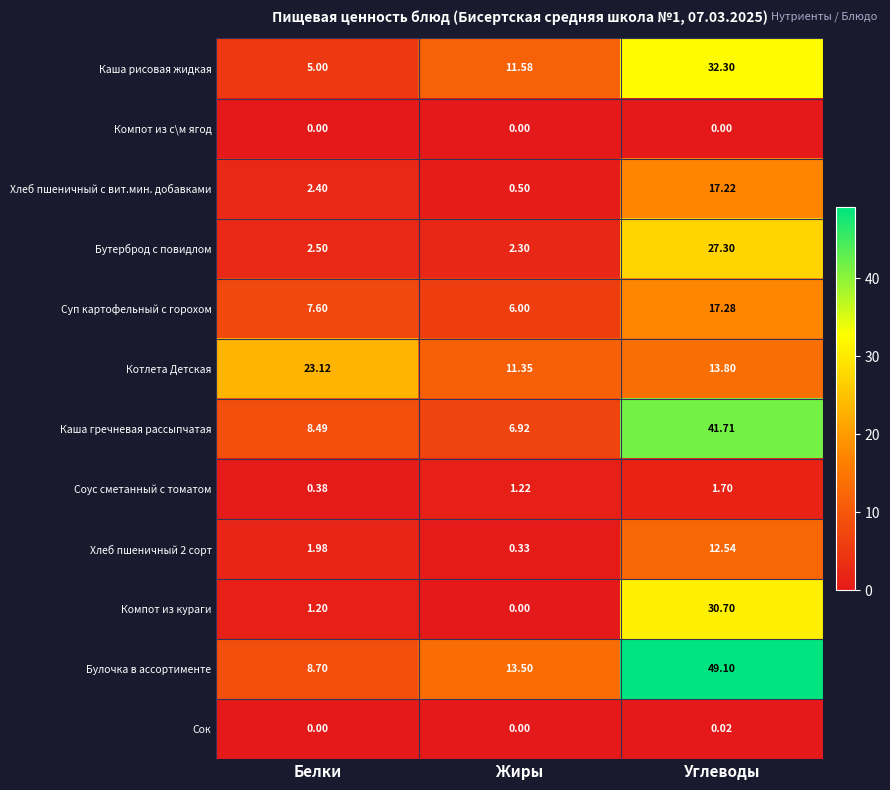

Which series has the largest range (max minus min)?

Булочка в ассортименте